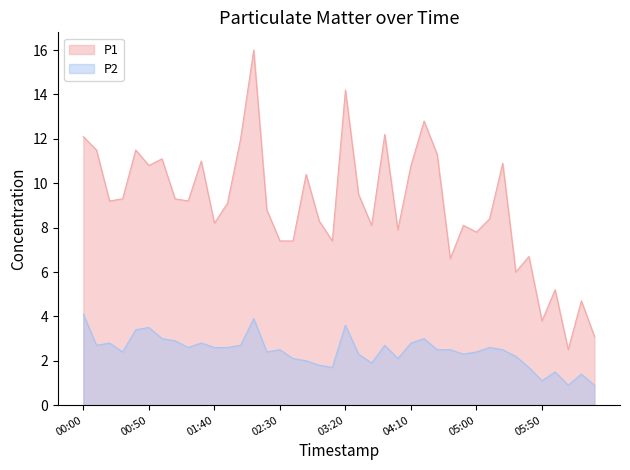

Which series changed the most between 00:20 and 02:00?

P1